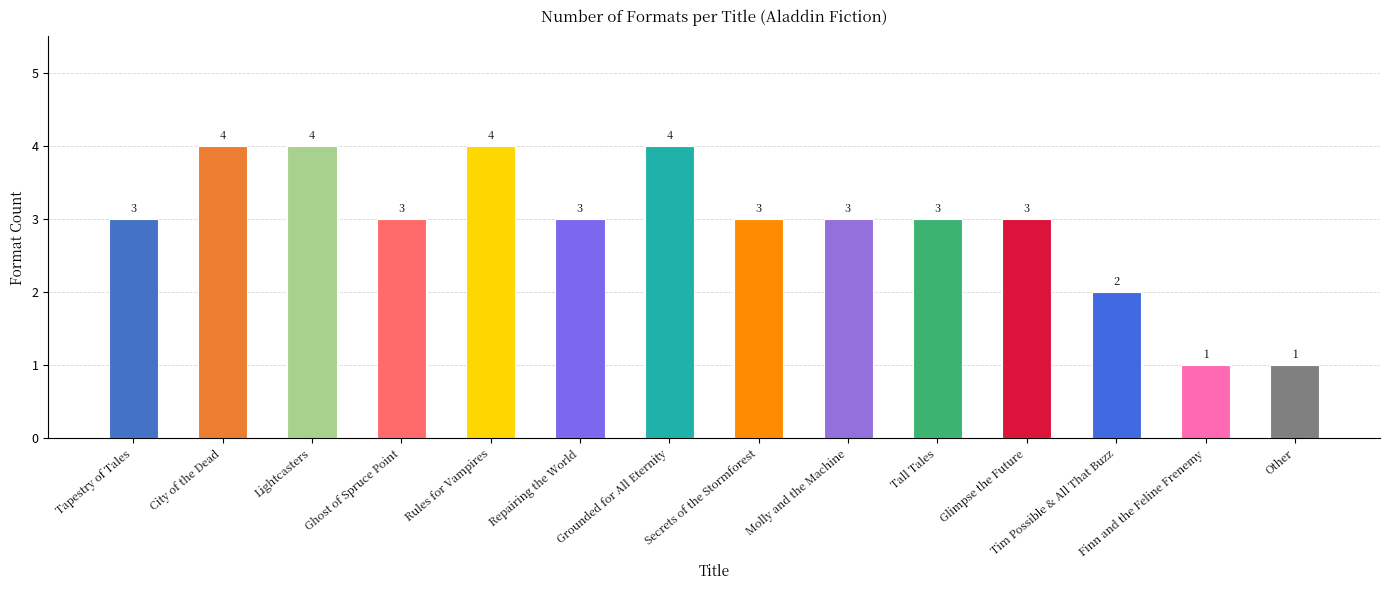

Reading left to right, transcribe all the data shown in this chart.

3	4	4	3	4	3	4	3	3	3	3	2	1	1